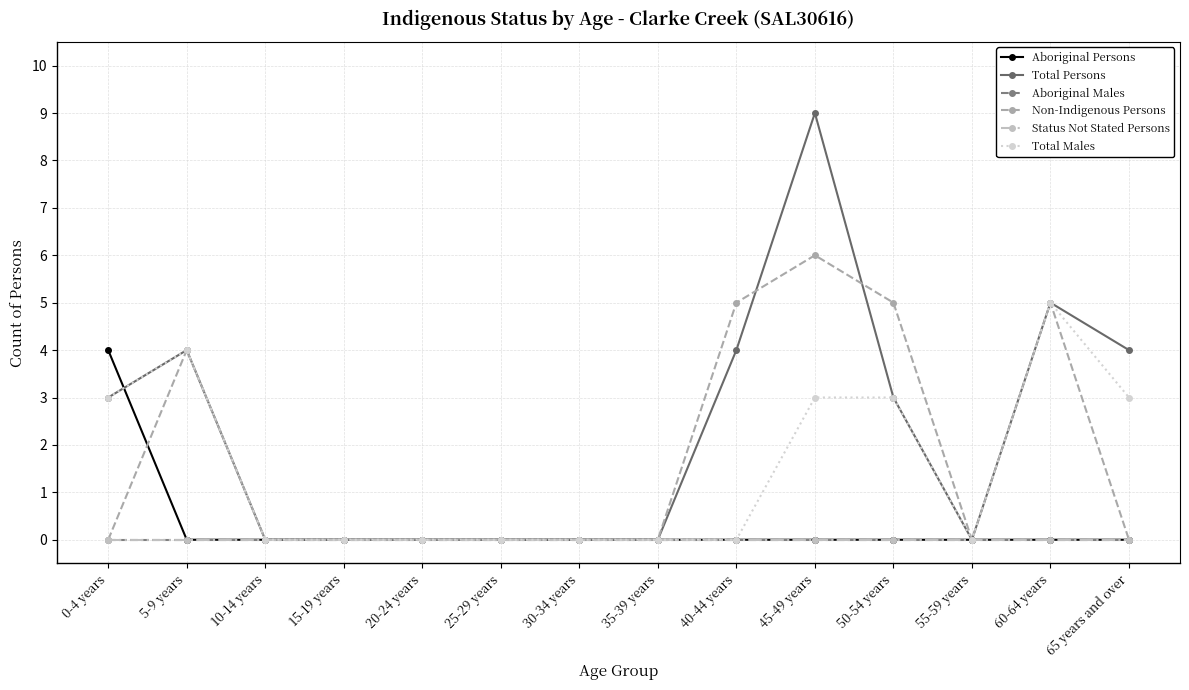

Does the chart have visible grid lines?

Yes